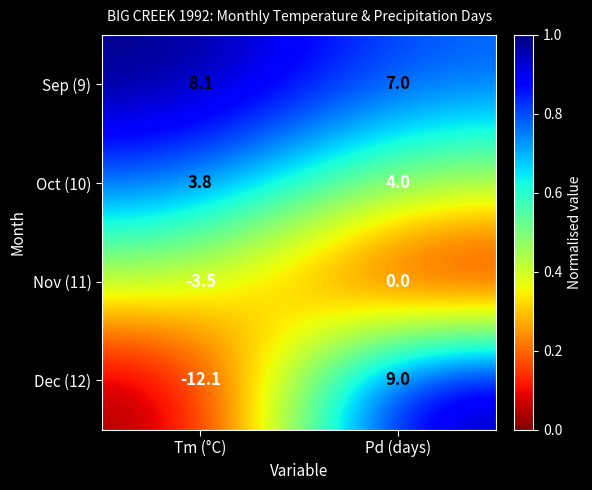

Reading right to left, transcribe all the data shown in this chart.

Sep (9): 7.0	8.1
Oct (10): 4.0	3.8
Nov (11): 0.0	-3.5
Dec (12): 9.0	-12.1